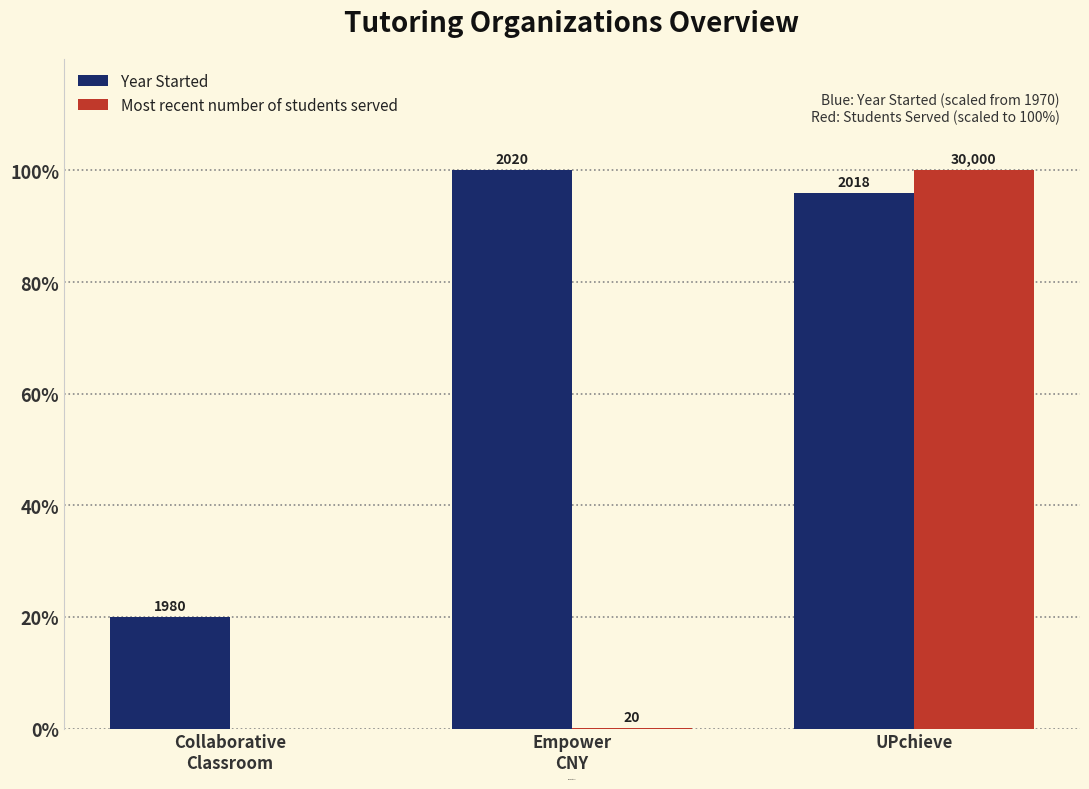

Where is Year Started nearest to the value 60?

UPchieve